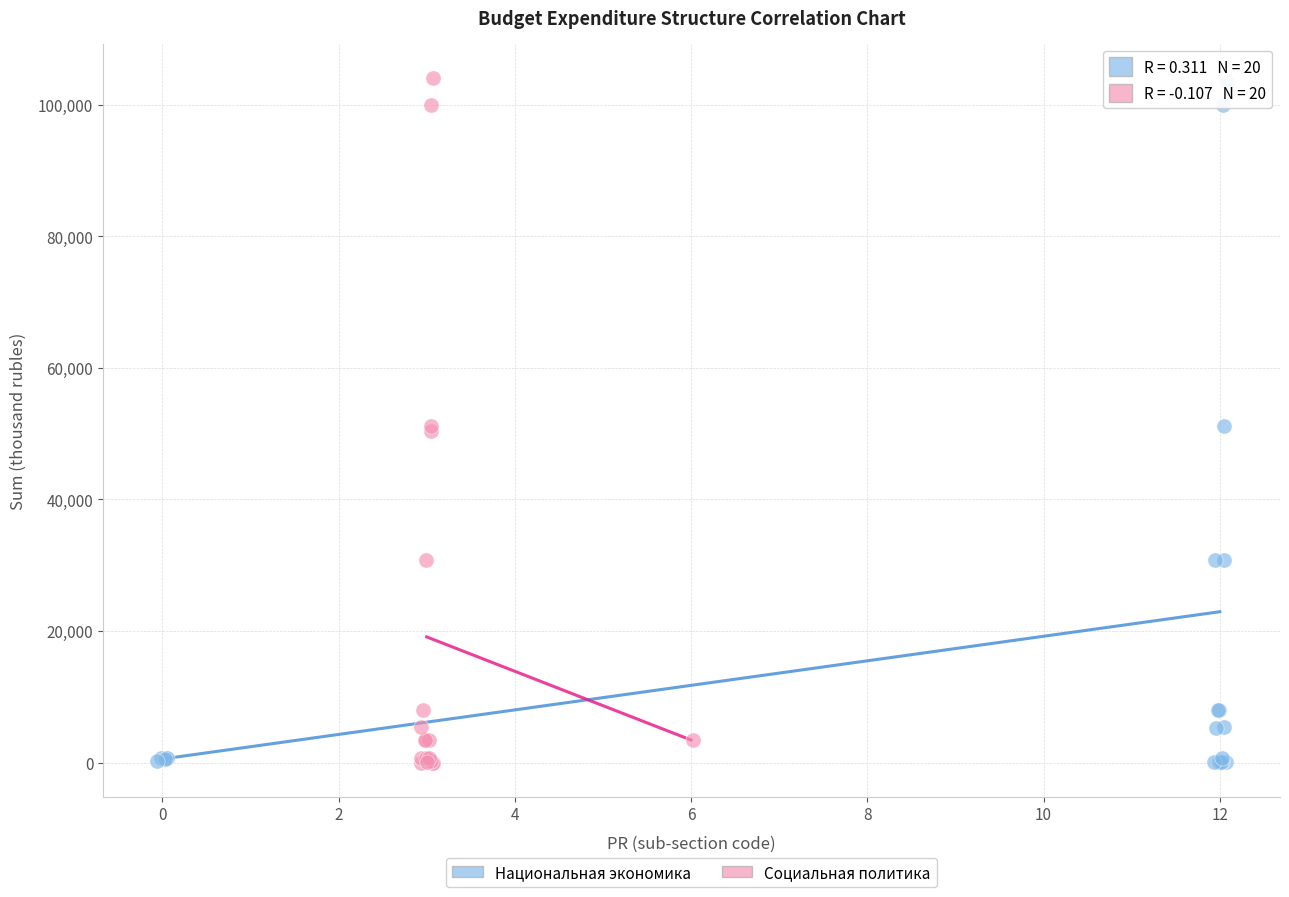

What are all the series names shown in the legend?

Национальная экономика, Социальная политика